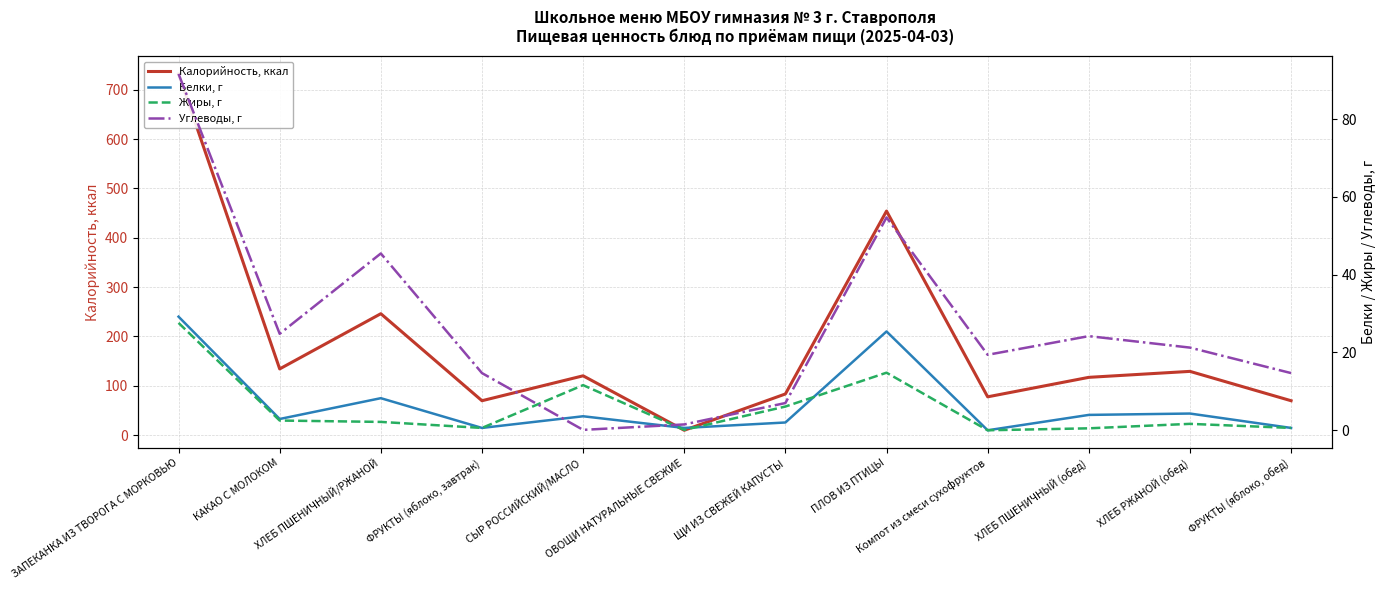

Is it true that Калорийность, ккал equals 69.5 at ФРУКТЫ (яблоко, обед)?

True